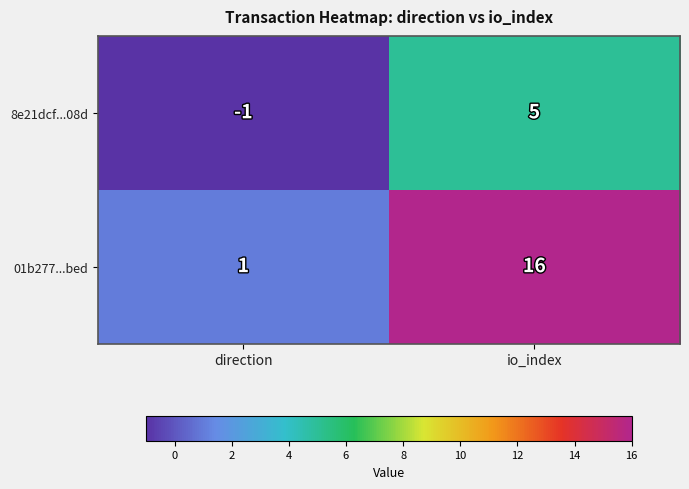

What is the sum of all 8e21dcf...08d values?

4